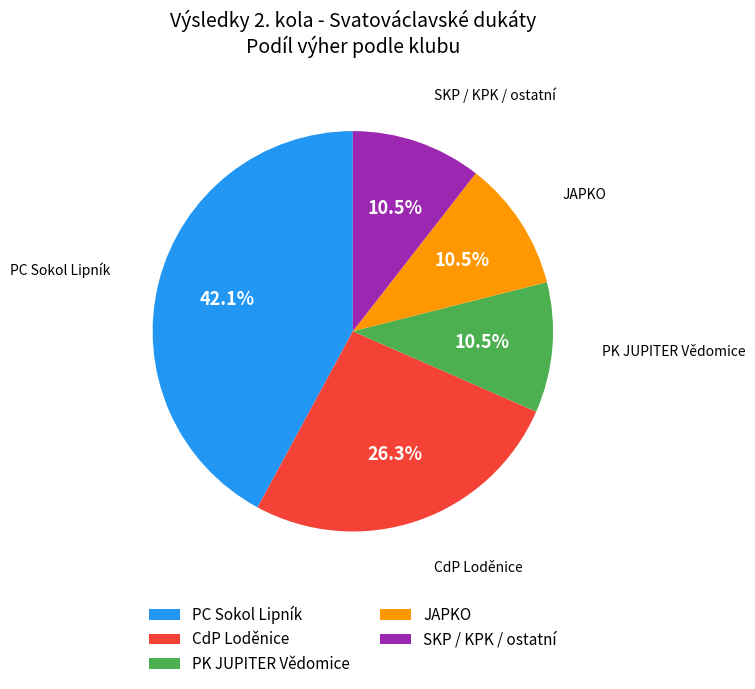

How many segments does this pie chart have?

5